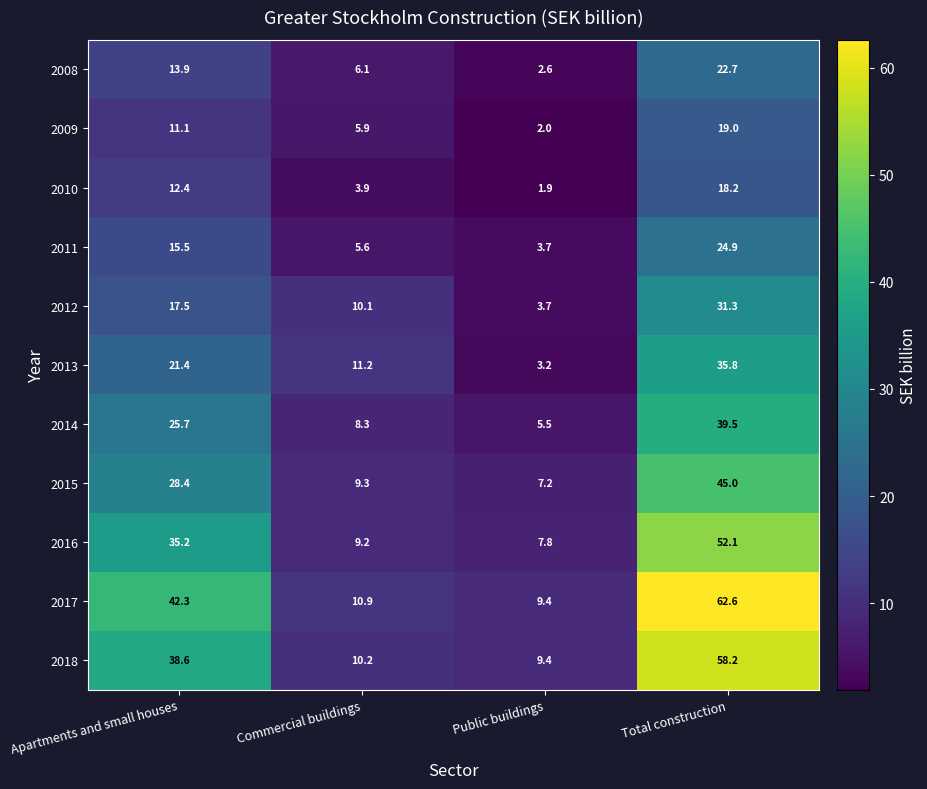

At which category is the sum across all series the highest?

Total construction